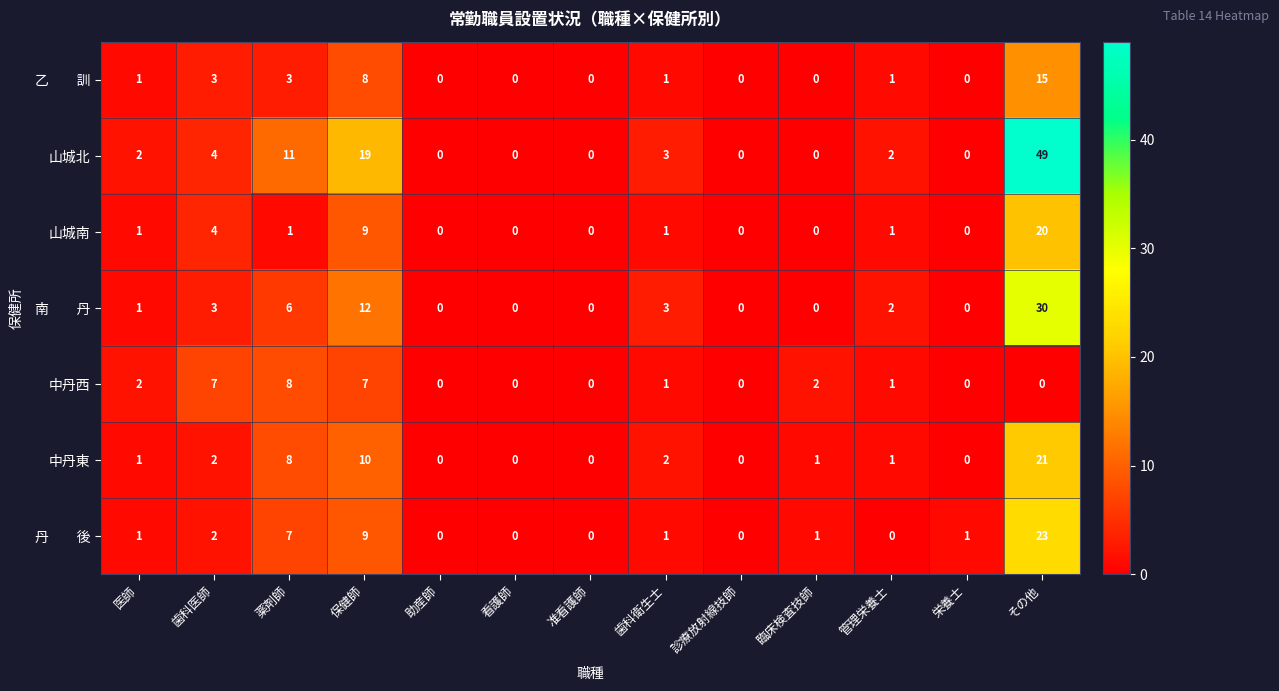

At which label is 山城南 closest to 10?

保健師